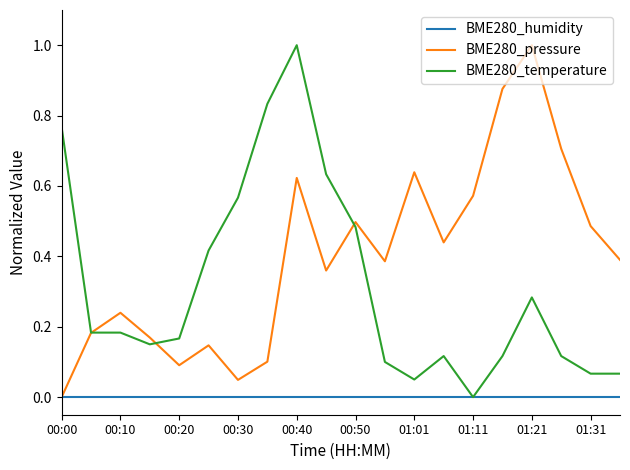

Which series has the largest total across all categories?

BME280_pressure